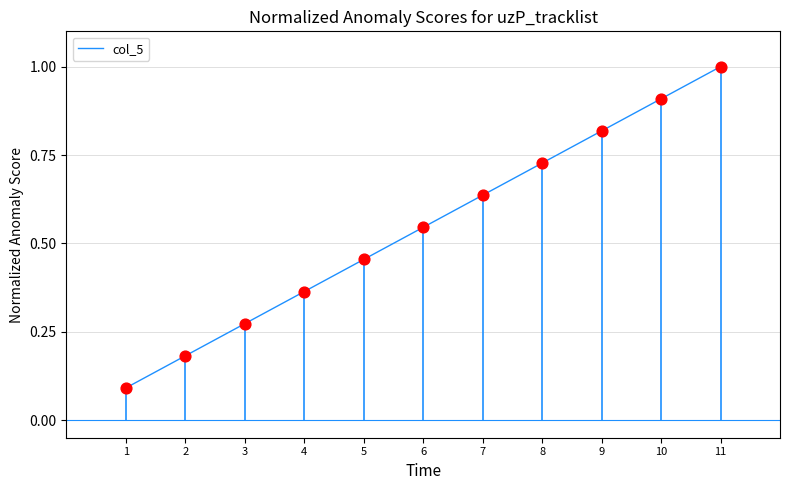

What is the change in value from 2 to 4?

+0.2